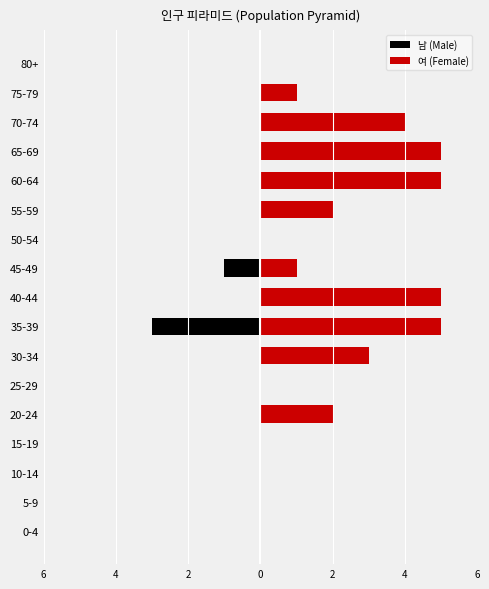

What is the sum of all 남 (Male) values?

-4